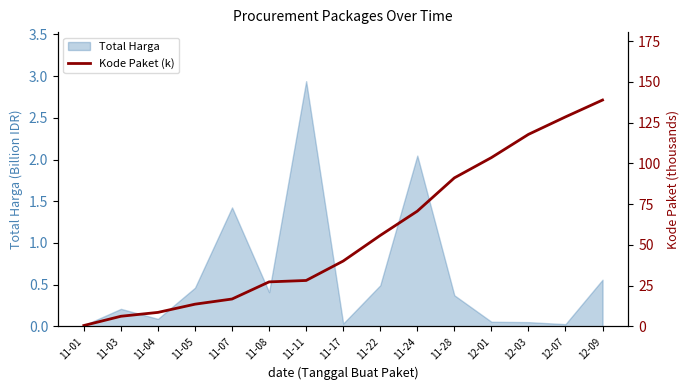

What is the smallest value displayed?

0.6